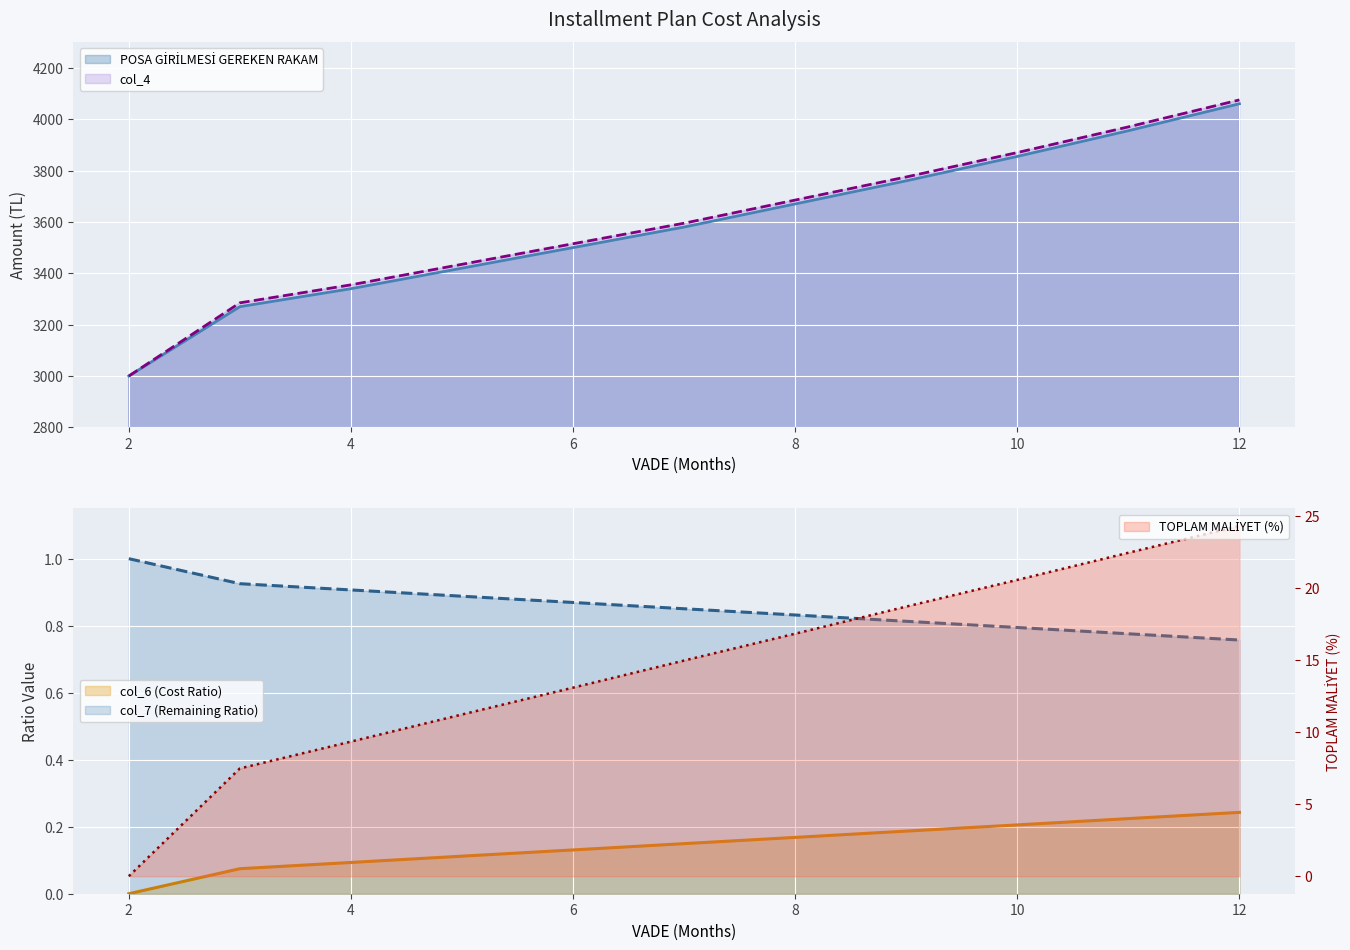

True or false: POSA GİRİLMESİ GEREKEN RAKAM has a value of 3000.0 at 2.

True